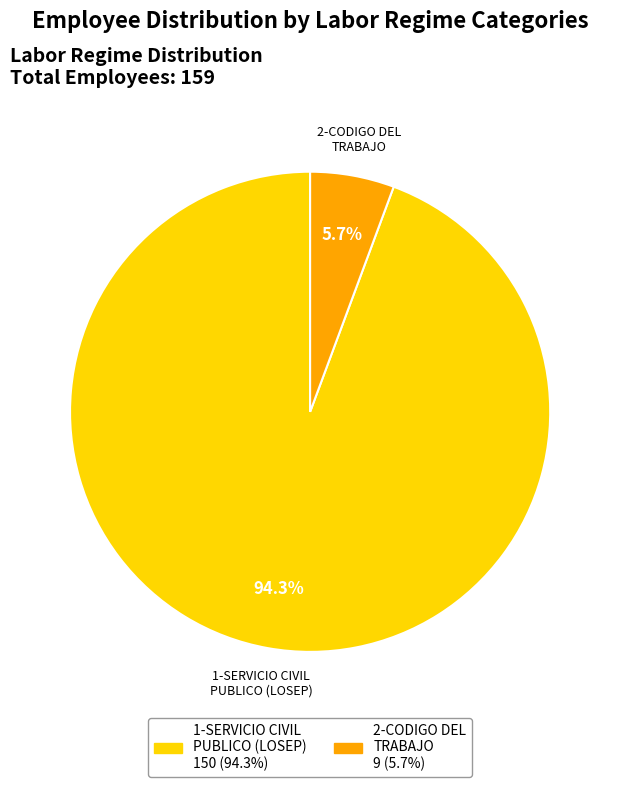

Is the sum of 2-CODIGO DEL TRABAJO and 1-SERVICIO CIVIL PUBLICO (LOSEP) greater than half?

Yes